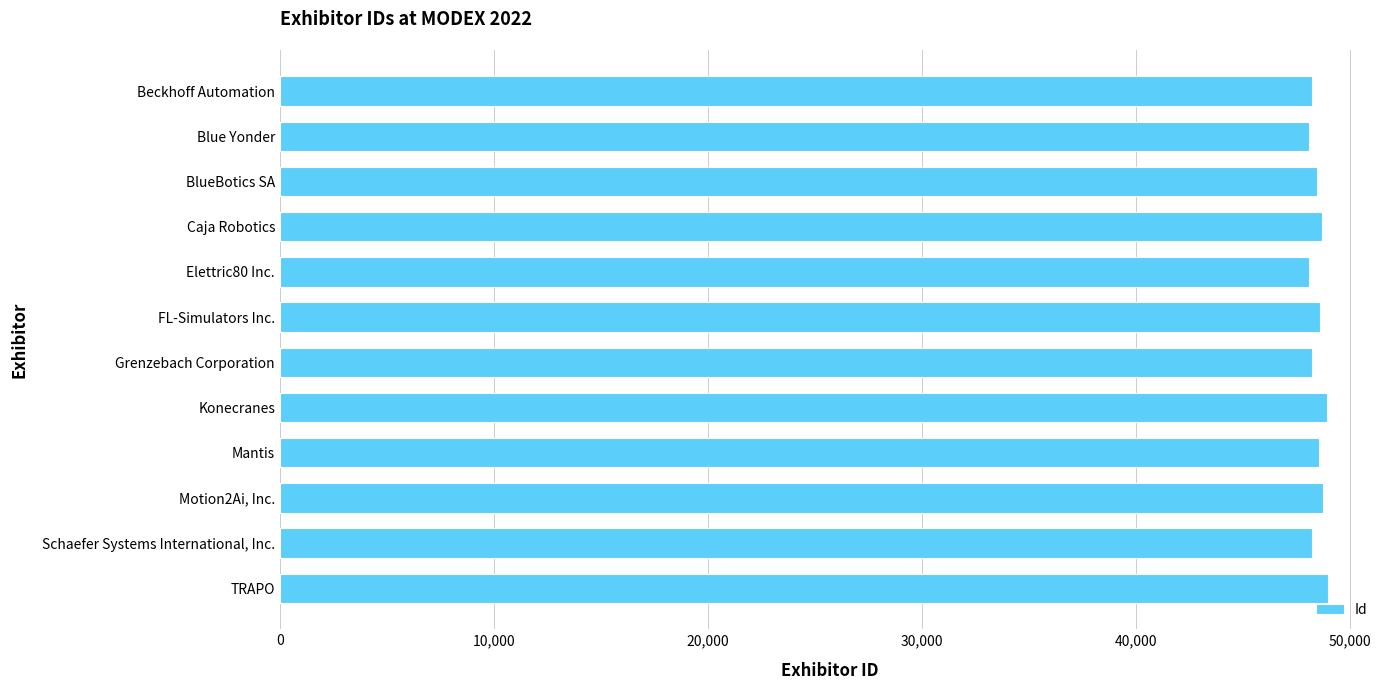

What is the average value?

48494